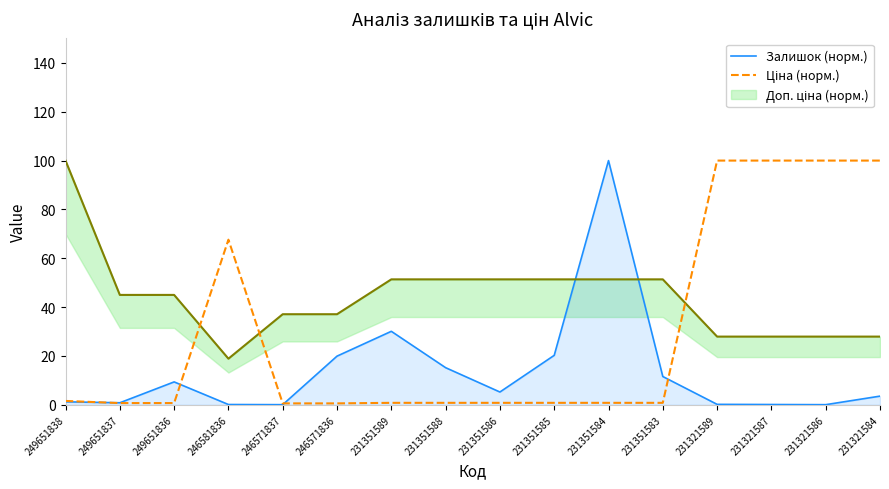

Reading left to right, extract all data points from this chart.

Залишок (норм.): 249651838=1.2	249651837=0.8	249651836=9.4	246581836=0.1	246571837=0.1	246571836=19.9	231351589=30.1	231351588=15.2	231351586=5.2	231351585=20.3	231351584=100.0	231351583=11.6	231321589=0.2	231321587=0.1	231321586=0.1	231321584=3.6
Ціна (норм.): 249651838=1.6	249651837=0.7	249651836=0.7	246581836=67.6	246571837=0.6	246571836=0.6	231351589=0.8	231351588=0.8	231351586=0.8	231351585=0.8	231351584=0.8	231351583=0.8	231321589=100.0	231321587=100.0	231321586=100.0	231321584=100.0